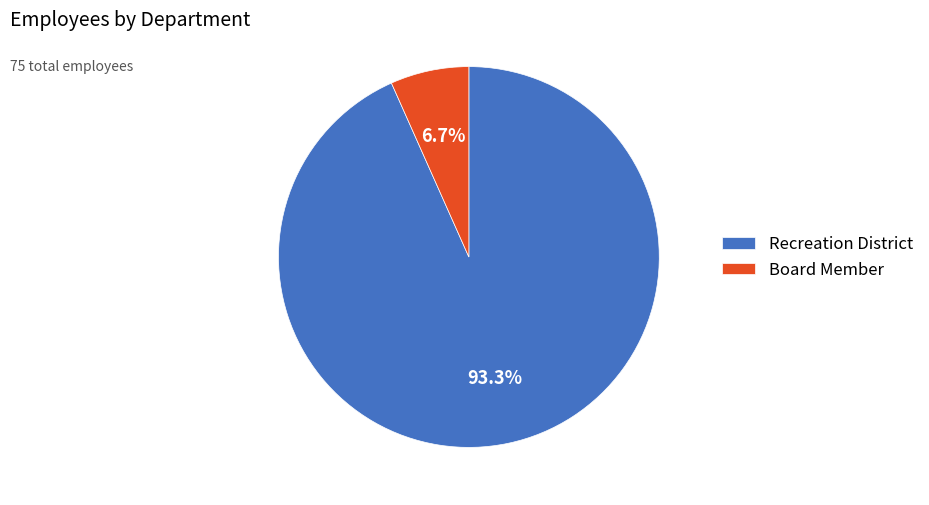

To the nearest percent, what portion does Board Member represent?

7%